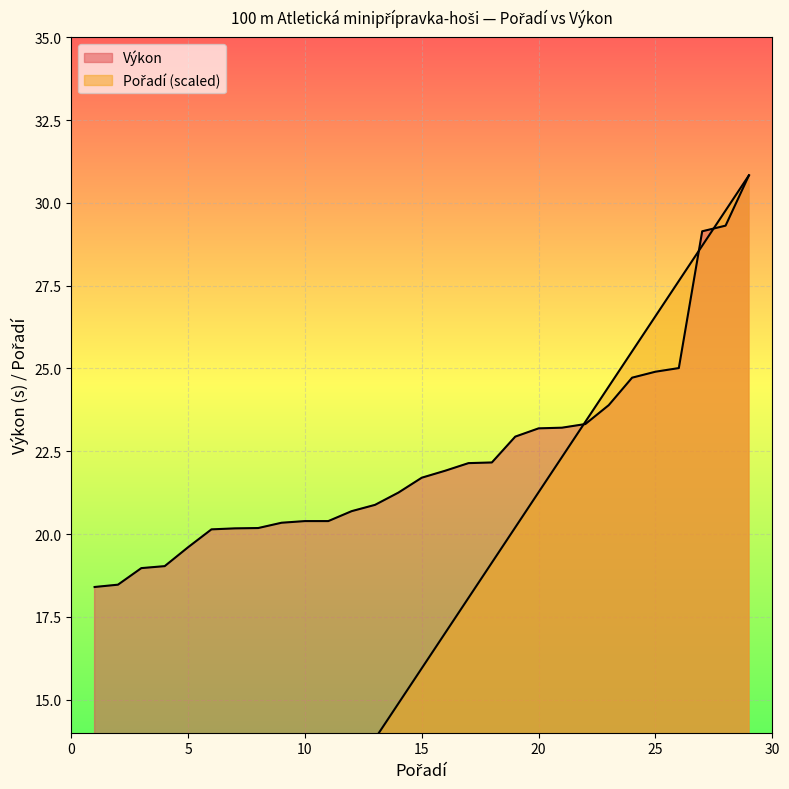

How many intersections are there between Pořadí and Výkon?

3